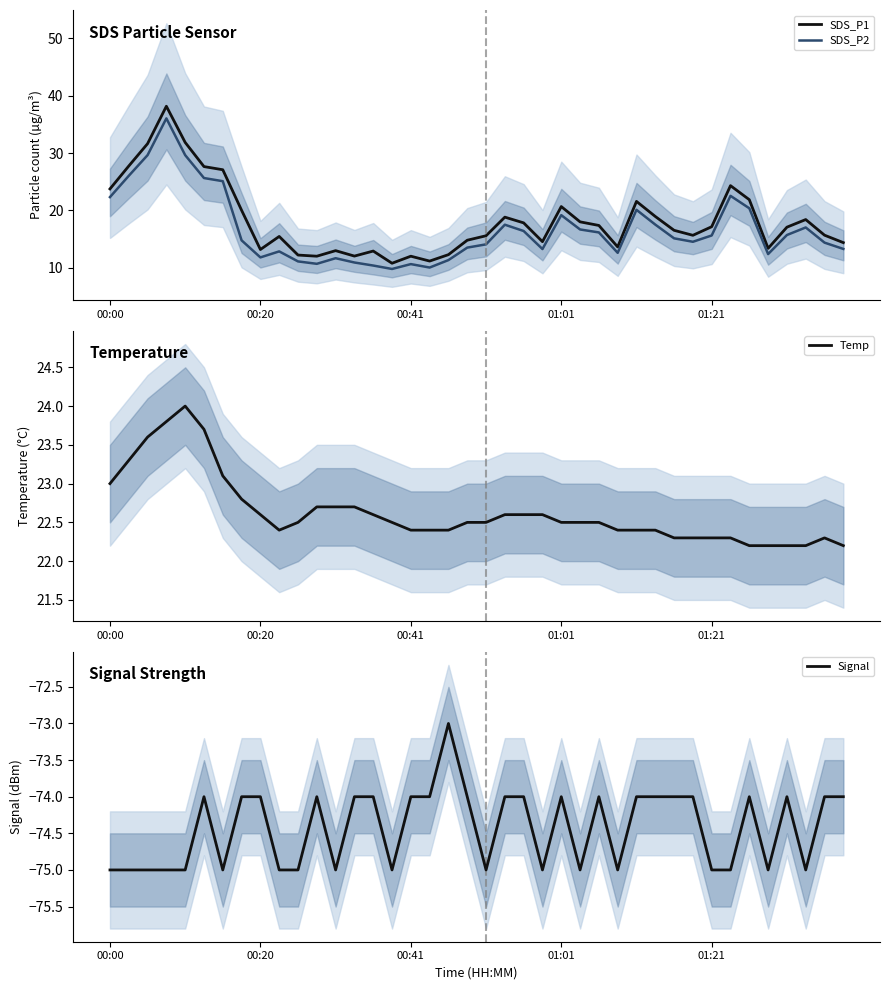

What are all the series names shown in the legend?

SDS_P1, SDS_P2, Temp, Signal